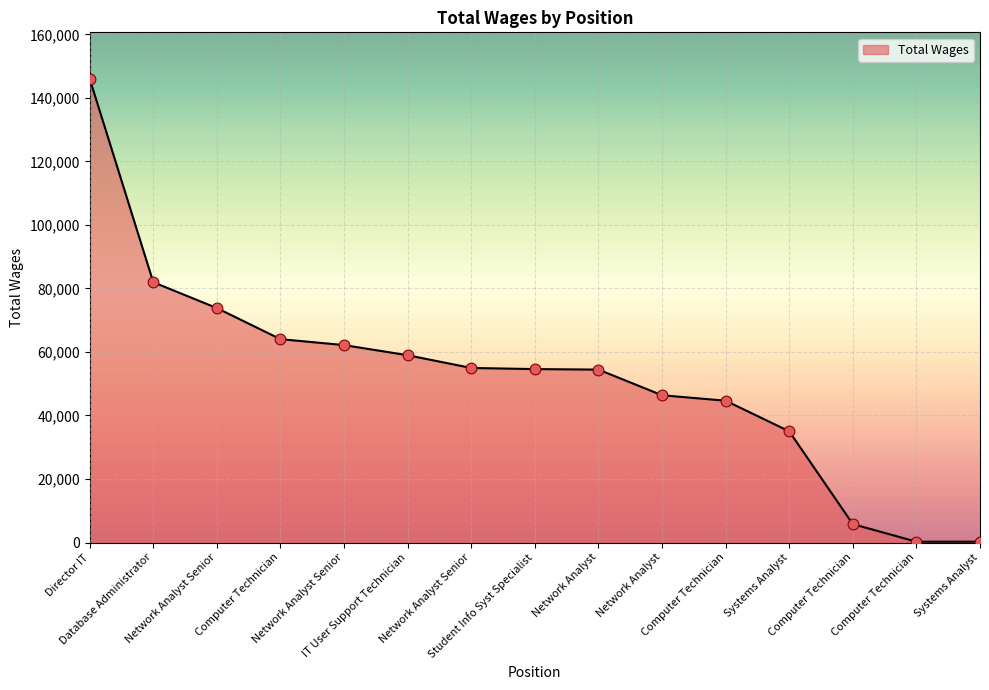

How many lines are shown in the chart?

1